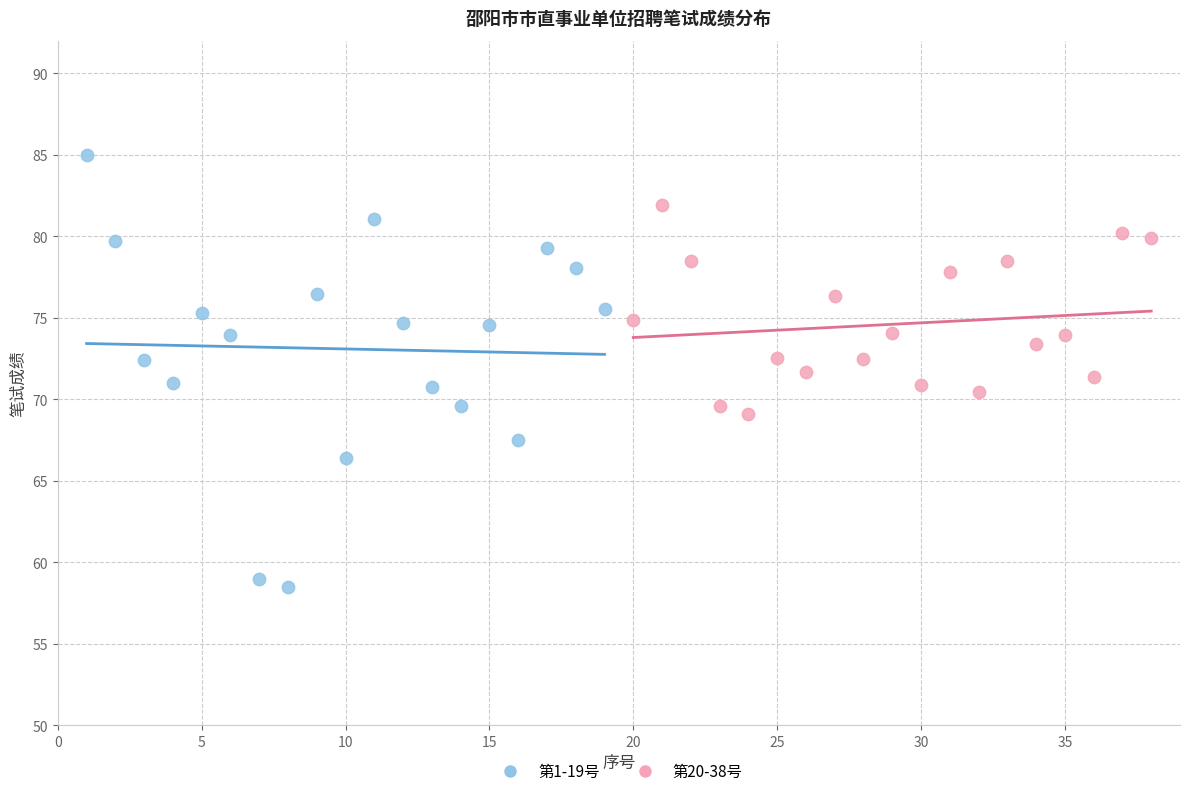

Which series reaches the maximum Y coordinate?

第1-19号